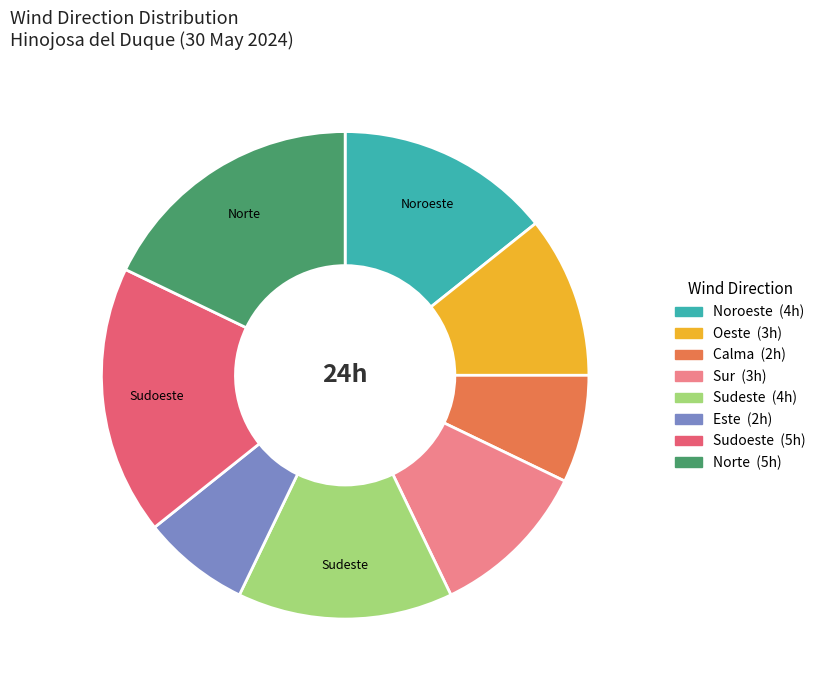

Is there a majority slice in this chart?

No